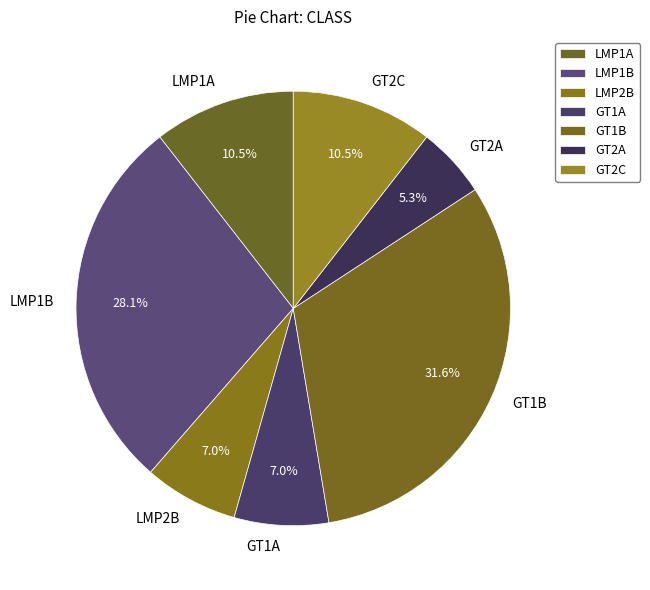

Count the number of slices in the pie.

7